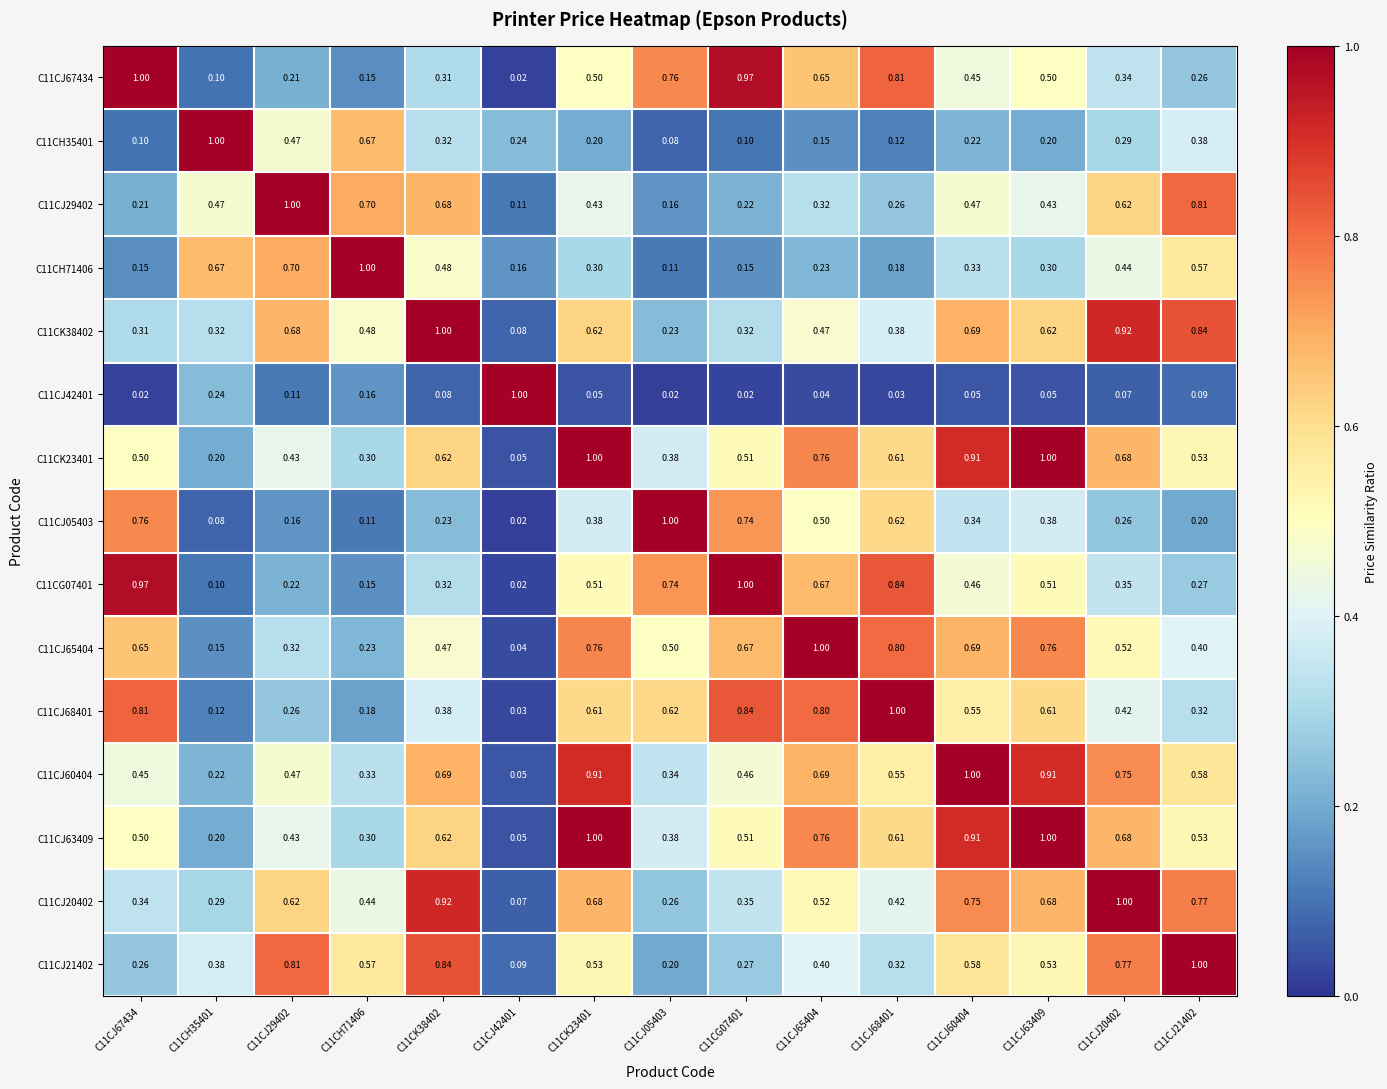

Is the value of C11CJ65404 at C11CJ68401 greater than the value of C11CK23401 at C11CJ68401?

Yes